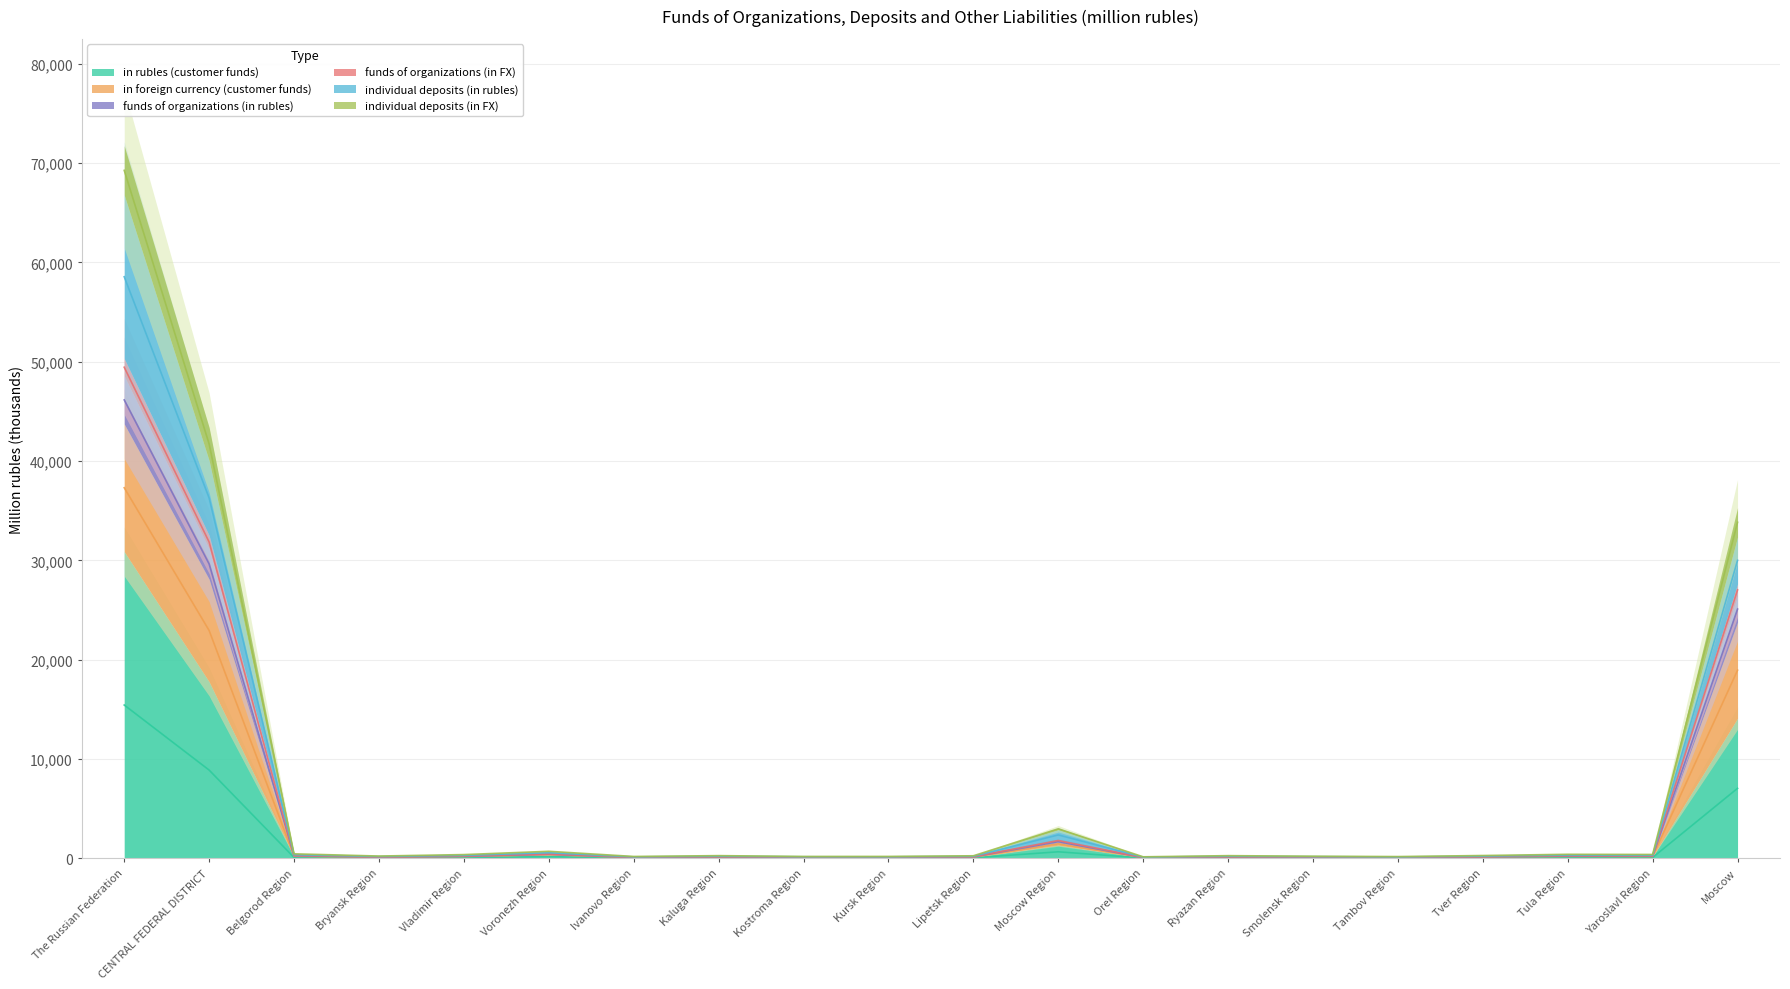

True or false: individual deposits (in rubles) and in rubles (customer funds) intersect in this chart.

False